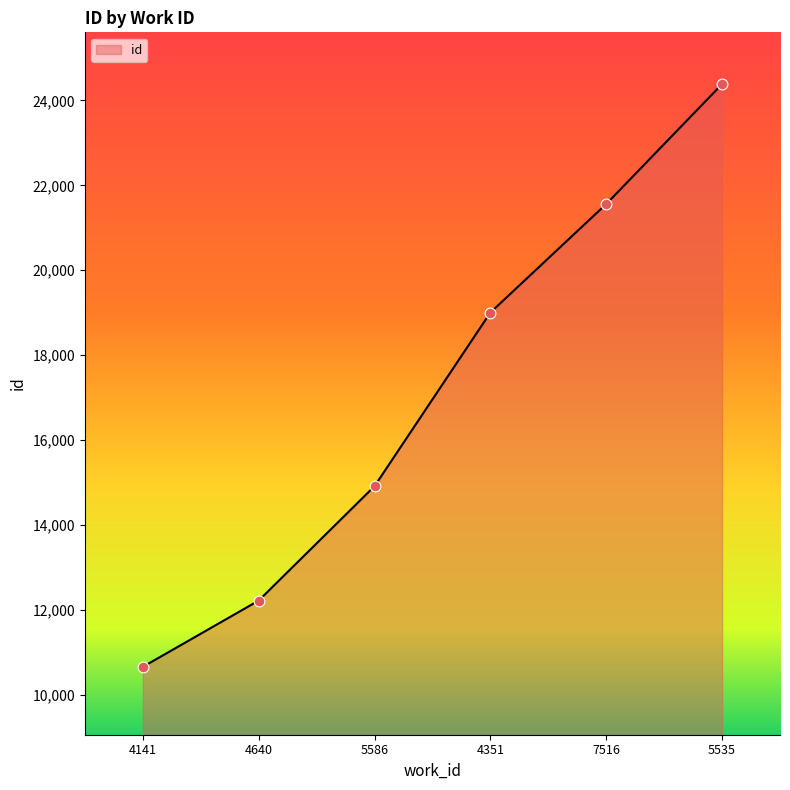

What is the change in value from 4351 to 5535?

+5382